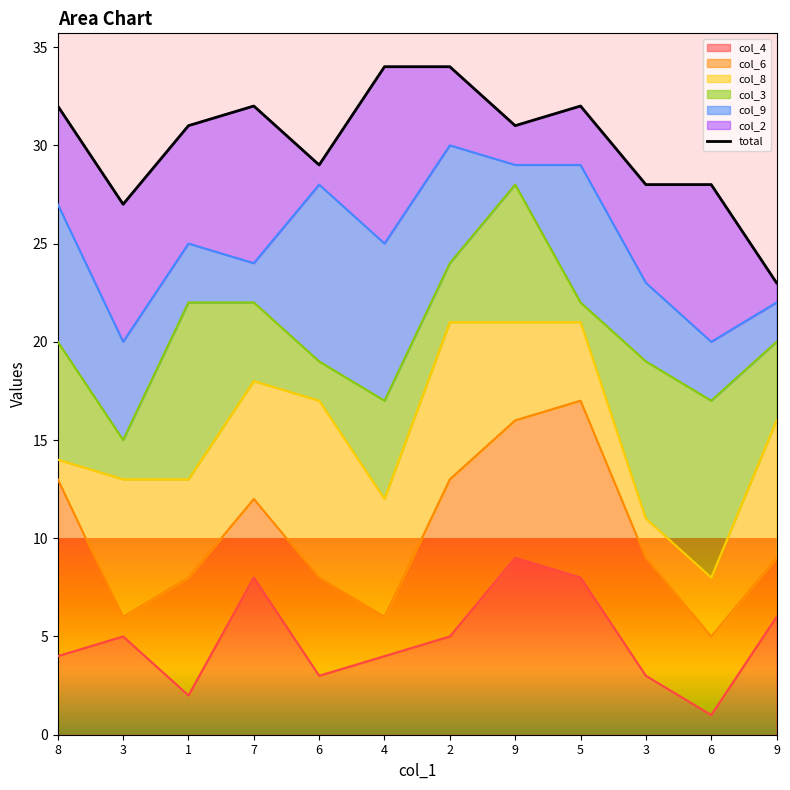

Reading left to right, extract all data points from this chart.

32	27	31	32	29	34	34	31	32	28	28	23